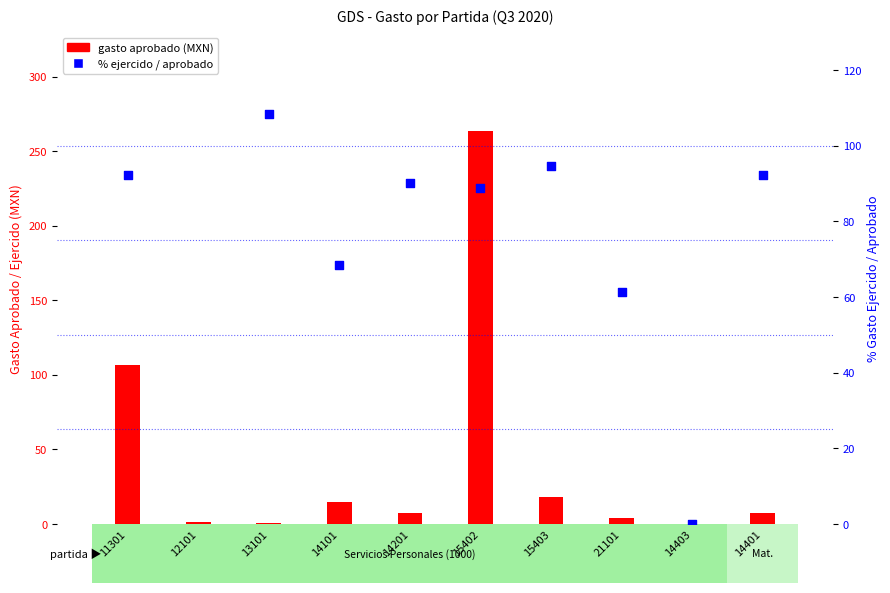

Is the value of gasto aprobado at 14403 greater than the value of % ejercido / aprobado at 14401?

No